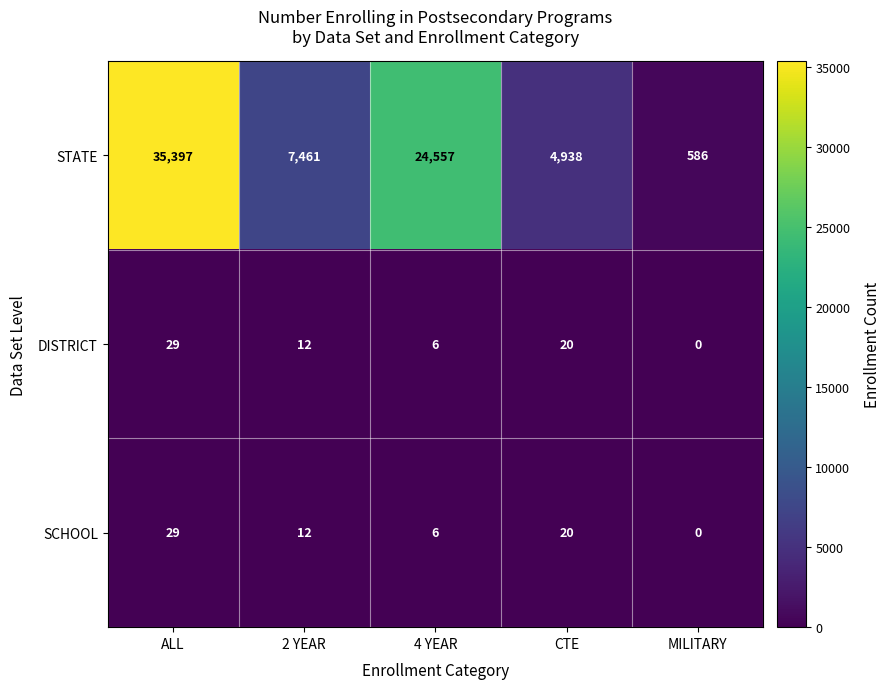

Reading left to right, extract all data points from this chart.

STATE: ALL=35397	2 YEAR=7461	4 YEAR=24557	CTE=4938	MILITARY=586
DISTRICT: ALL=29	2 YEAR=12	4 YEAR=6	CTE=20	MILITARY=0
SCHOOL: ALL=29	2 YEAR=12	4 YEAR=6	CTE=20	MILITARY=0